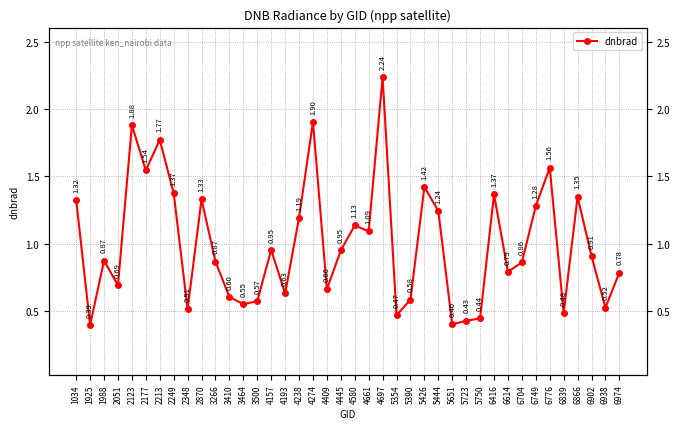

List the labels in order of value, largest first.

4697, 4274, 2123, 2213, 6776, 2177, 5426, 2249, 6416, 6866, 2870, 1034, 6749, 5444, 4238, 4580, 4661, 4157, 4445, 6902, 1988, 3266, 6704, 6614, 6974, 2051, 4409, 4193, 3410, 5390, 3500, 3464, 6938, 2348, 6839, 5354, 5750, 5723, 5651, 1925